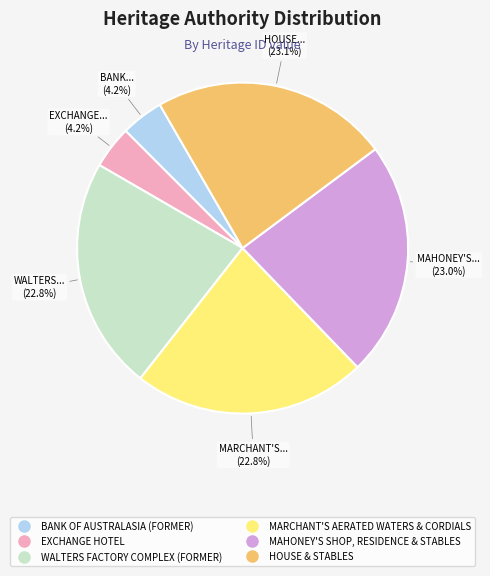

Is the sum of BANK OF AUSTRALASIA (FORMER) and HOUSE & STABLES greater than half?

No